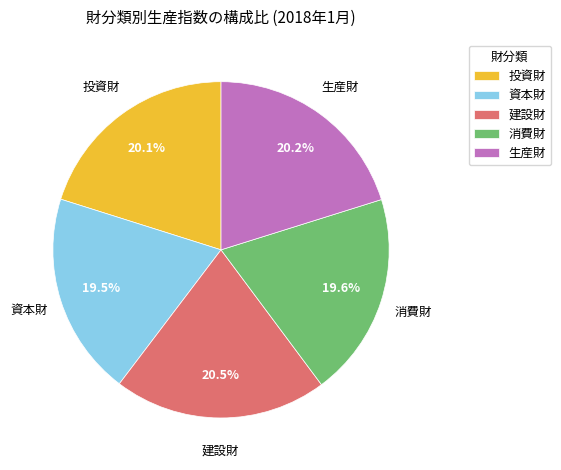

How many slices are in this pie chart?

5